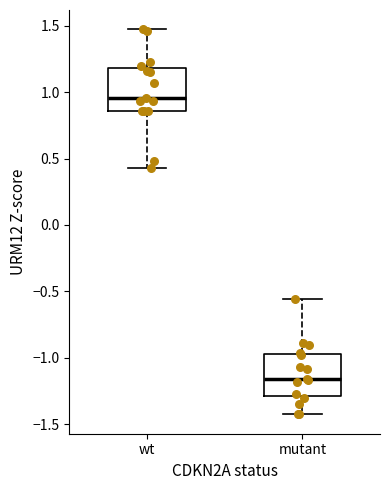

Where does the lower whisker of the box for mutant end on the y-axis? The values are not printed on the chart, so give them approximately, as read against the axis.

-1.45